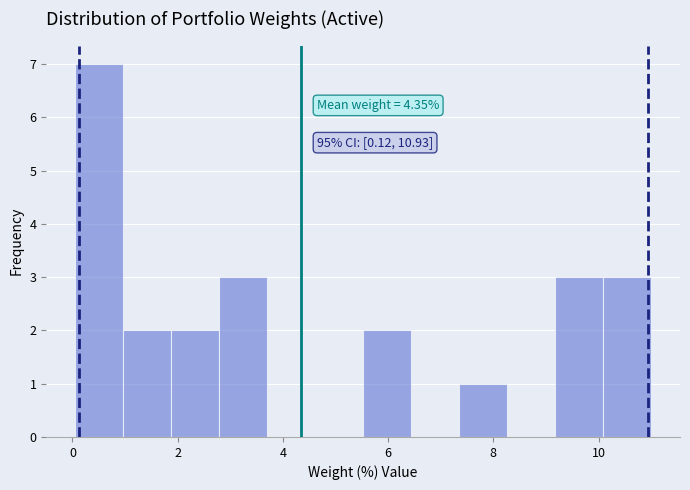

Which range on the x-axis has the tallest bar?

0.0 to 1.0